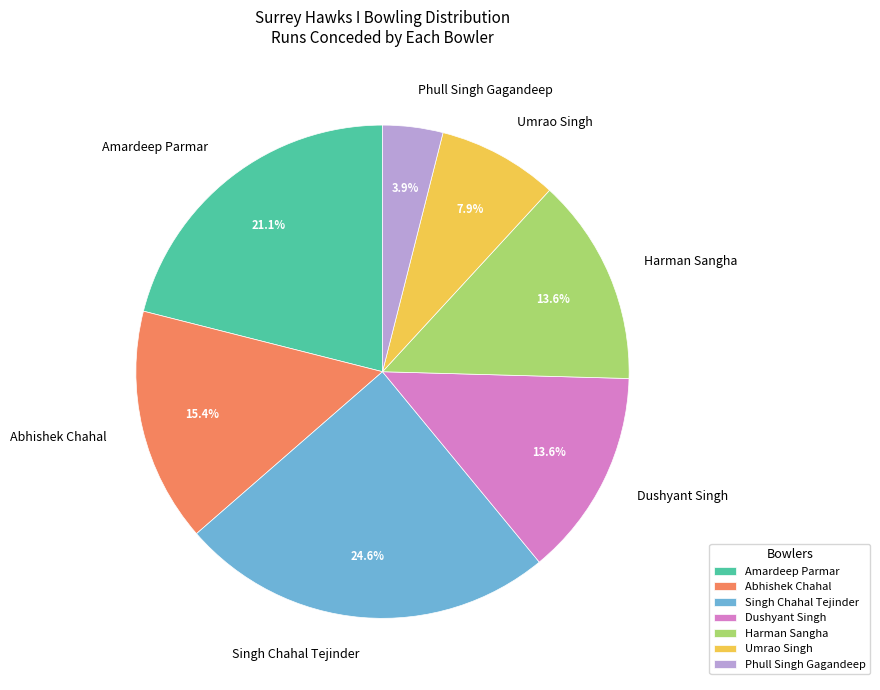

The Amardeep Parmar slice represents 15% of the pie. True or false?

False